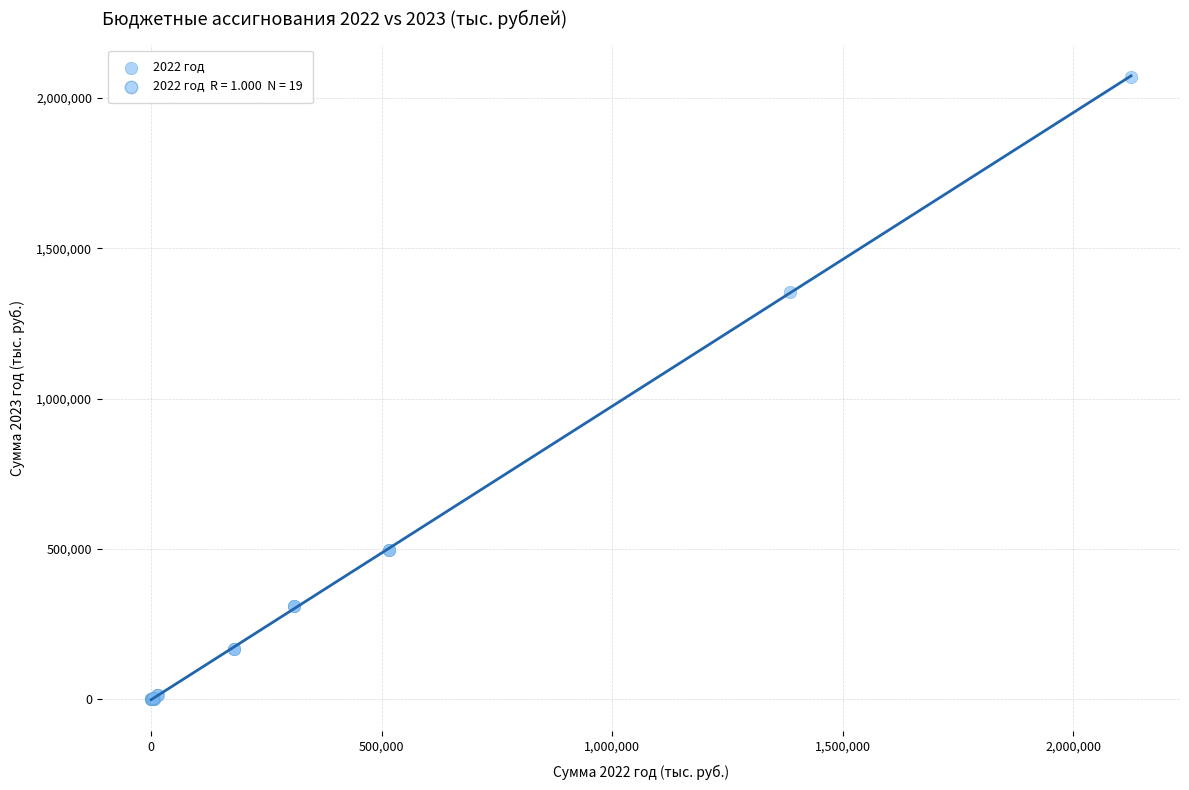

What Y value in the scatter plot is closest to 1035704?

1356231.0